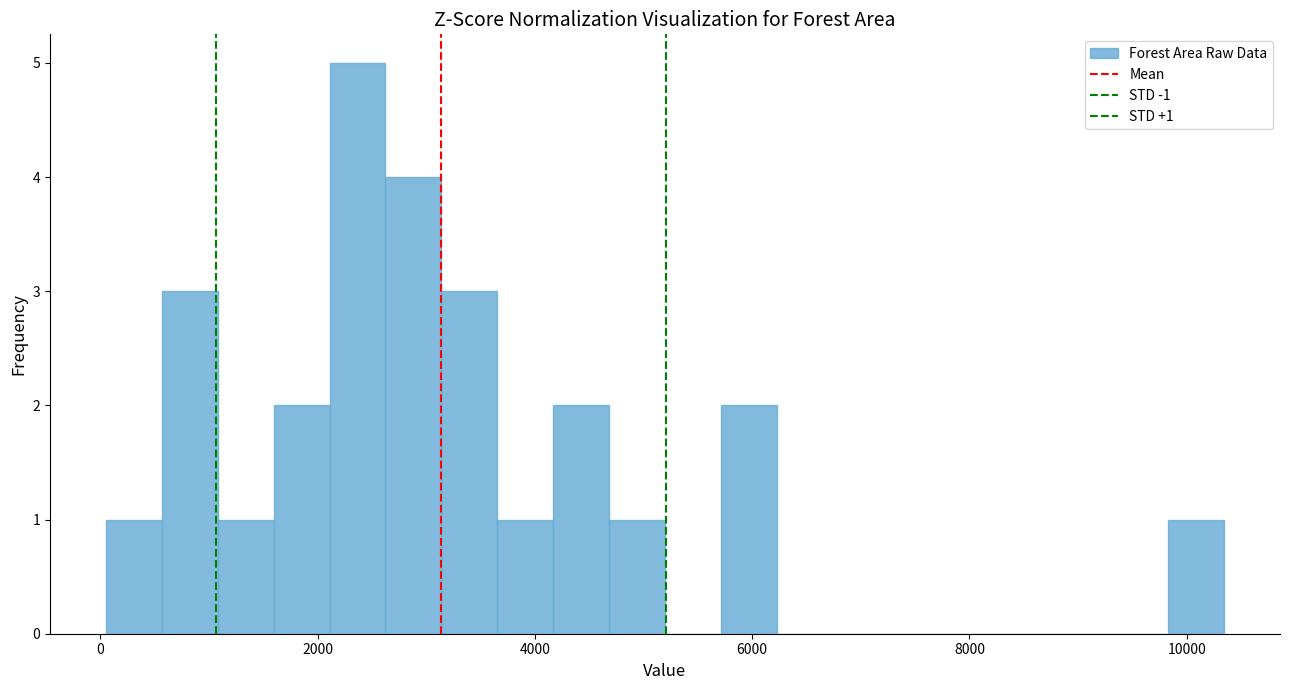

Read against the x-axis, roughly where is the centre of the tallest bar?

2400